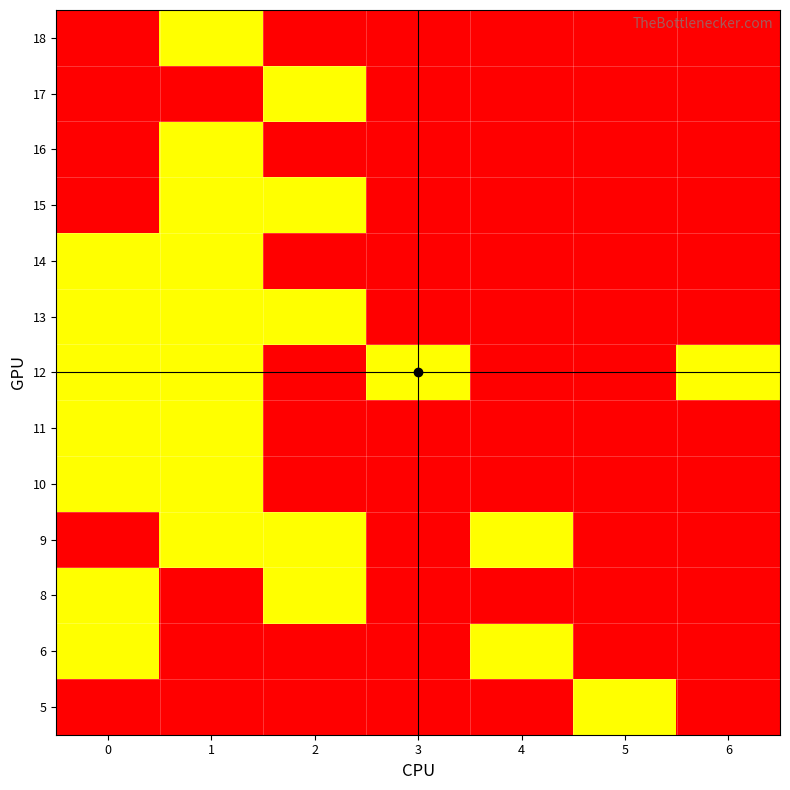

At which category is the sum across all series the highest?

1